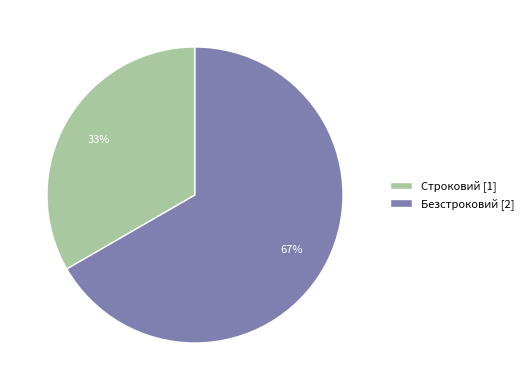

To the nearest percent, what percentage of the pie is Безстроковий?

67%